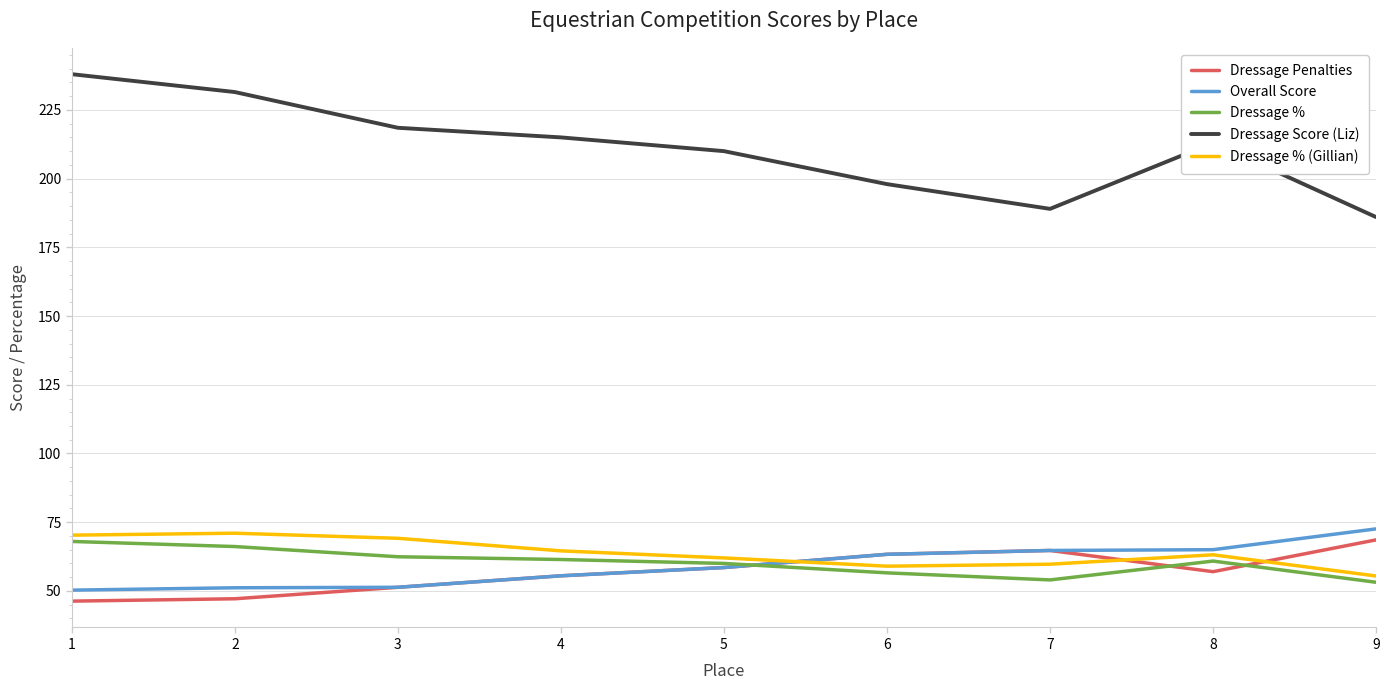

What is the spread (max minus min) of values at 4?

159.5